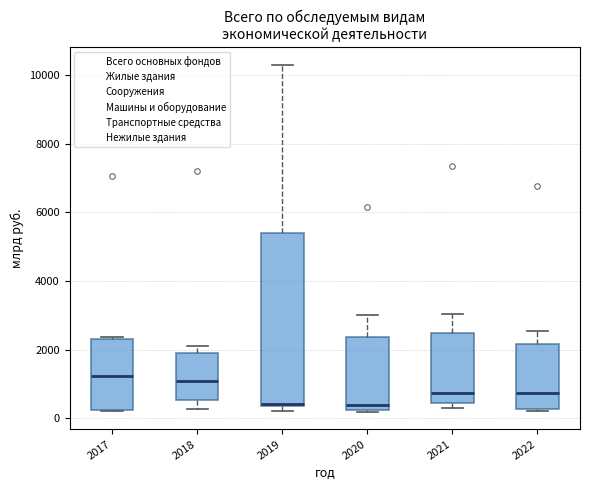

Reading left to right, transcribe this box plot: for each box, give where its median line is, the range the box spans, and where its two whiskers end, as read against the y-axis. The values are not printed on the chart, so give them approximately, as read against the axis.

2017: median 1200, box 200 to 2400, whiskers 200 to 2400
2018: median 1200, box 600 to 1800, whiskers 200 to 2200
2019: median 400, box 400 to 5400, whiskers 200 to 10400
2020: median 400, box 200 to 2400, whiskers 200 (just below the box's lower edge) to 3000
2021: median 800, box 400 to 2400, whiskers 400 (just below the box's lower edge) to 3000
2022: median 800, box 200 to 2200, whiskers 200 (just below the box's lower edge) to 2600